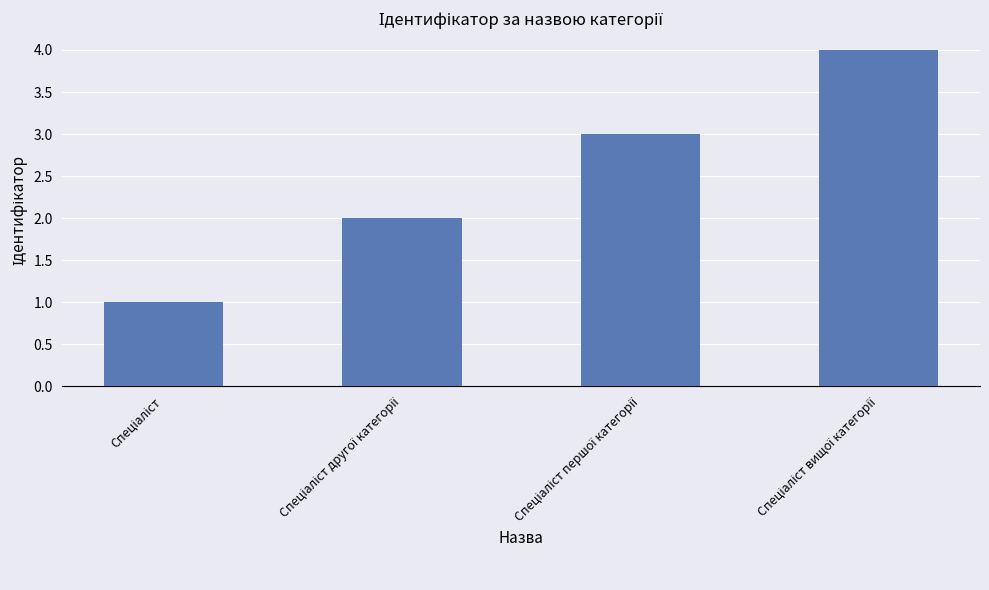

What is the maximum value shown in the chart?

4